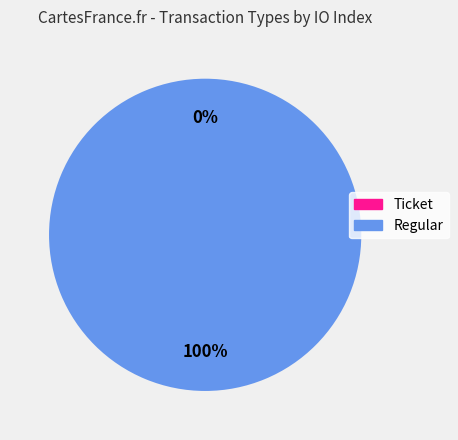

Rank the categories by value from highest to lowest.

Regular, Ticket